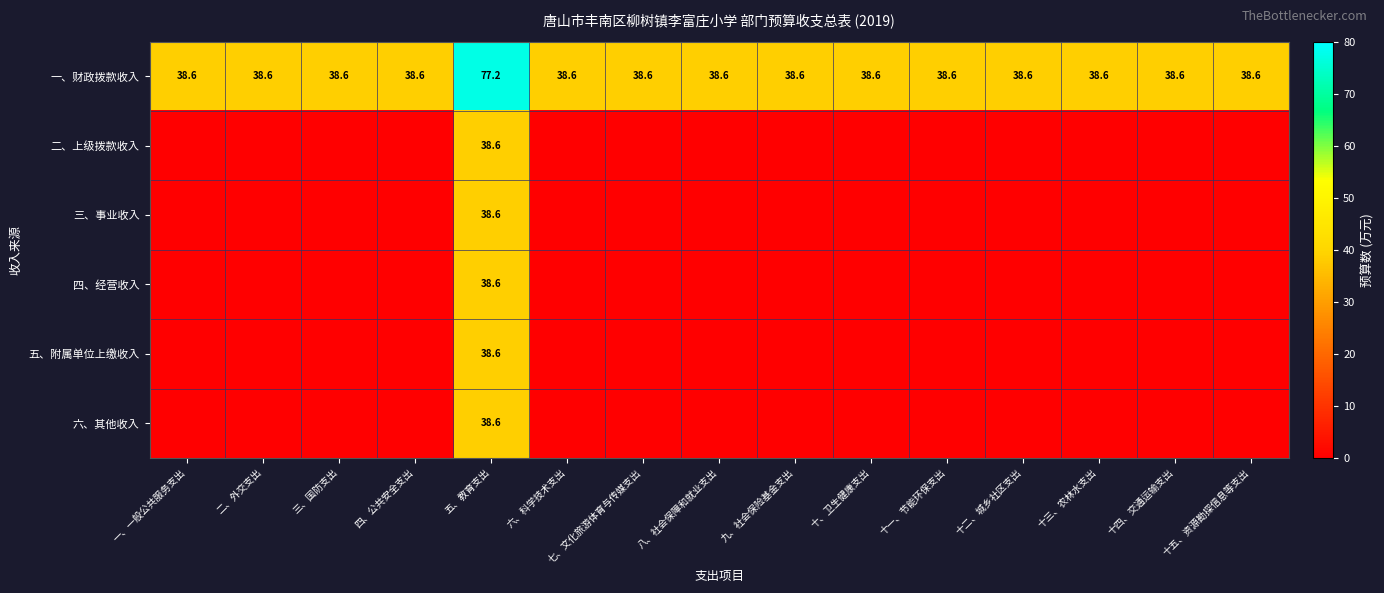

What is the average value of the 一、财政拨款收入 series?

41.2